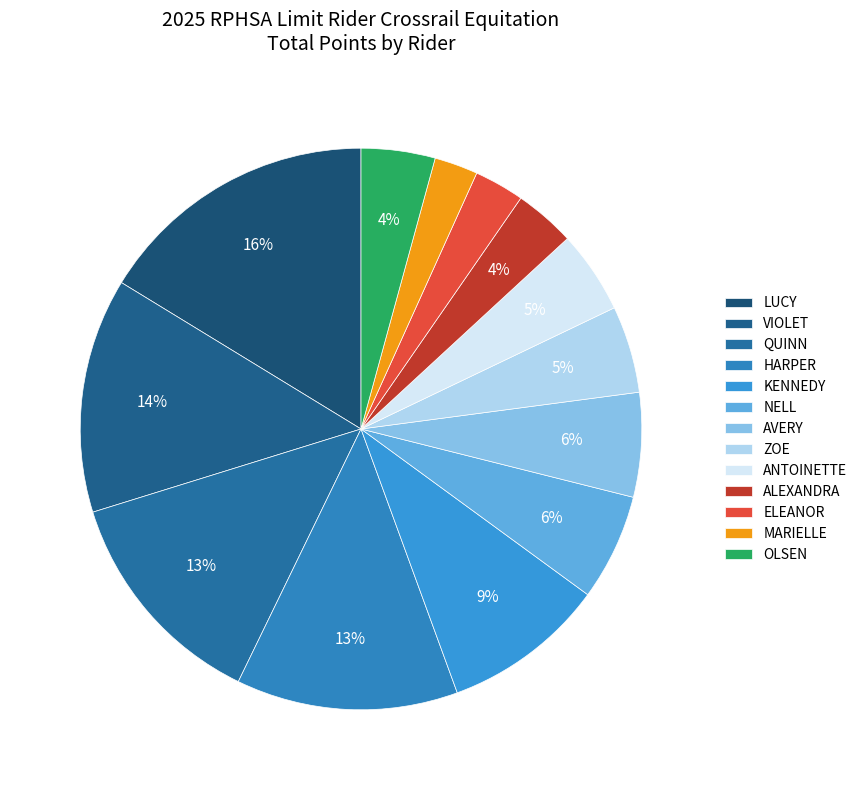

True or false: NELL accounts for 6% of the total.

True